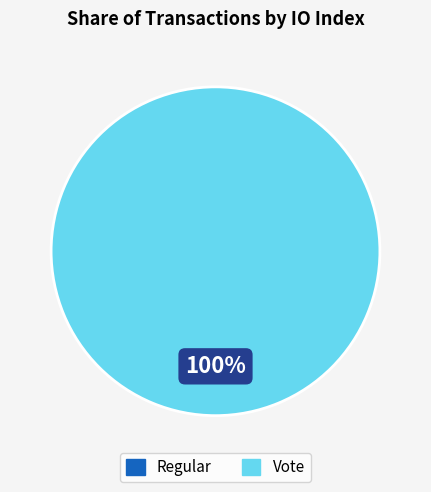

To the nearest percent, what is the combined percentage of Vote and Regular?

100%